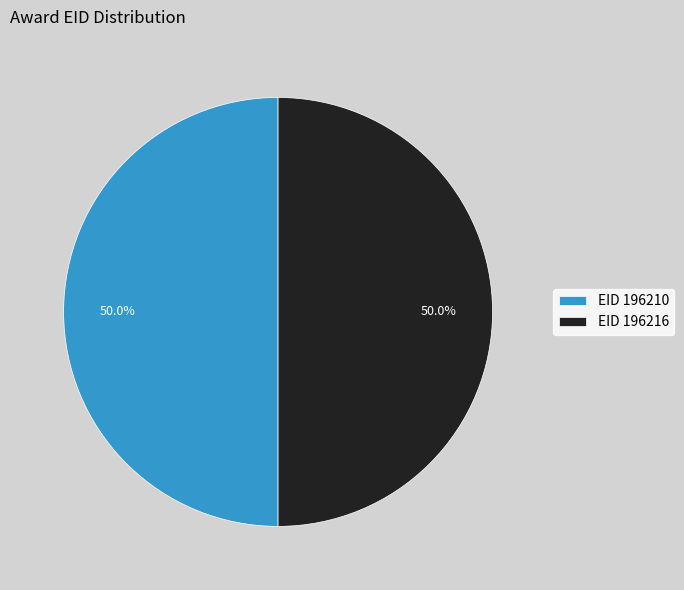

What is the total percentage of EID 196216 and EID 196210?

100.0%